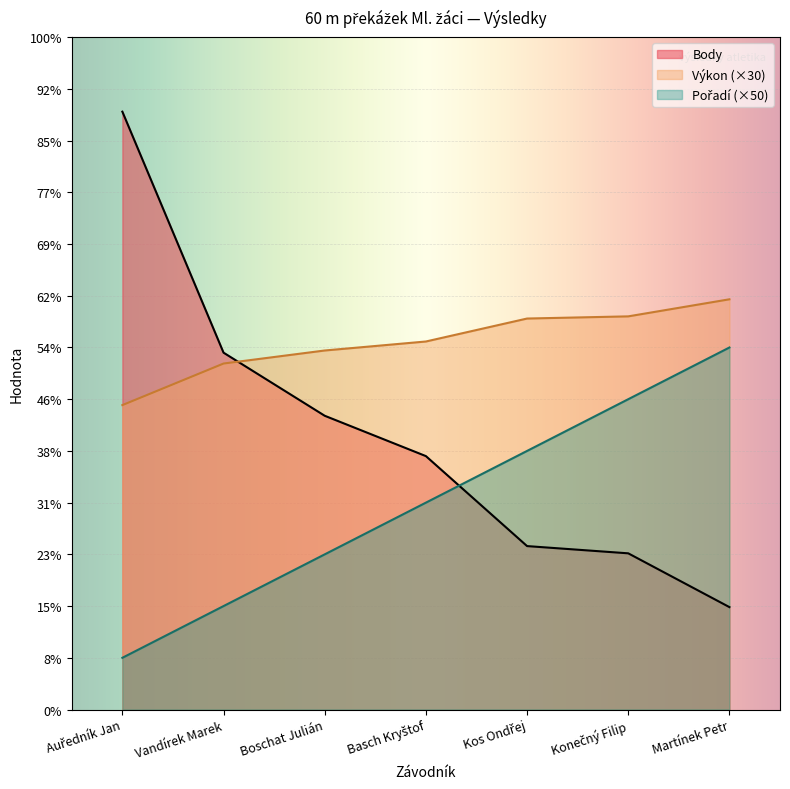

How many data points does each series have?

7